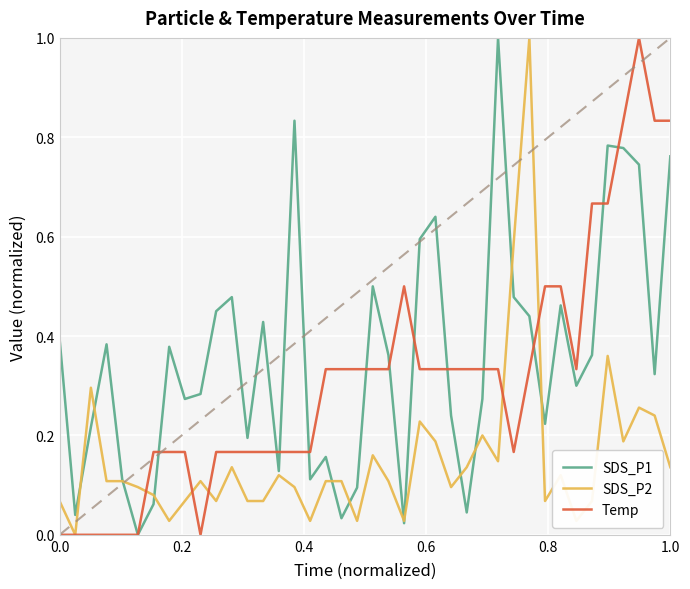

True or false: SDS_P2 and SDS_P1 cross at least once.

True